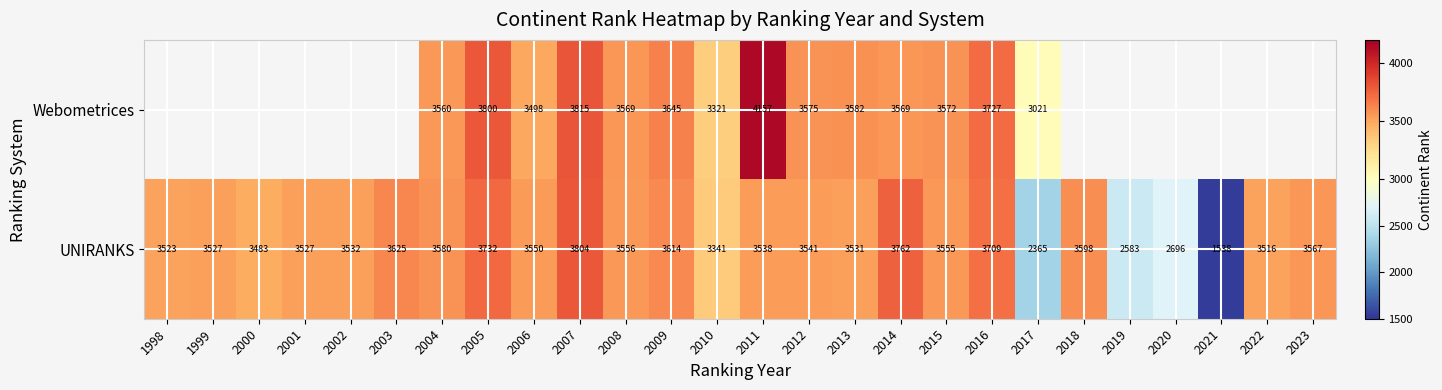

Is the value of Webometrices at 2014 greater than the value of UNIRANKS at 2000?

Yes